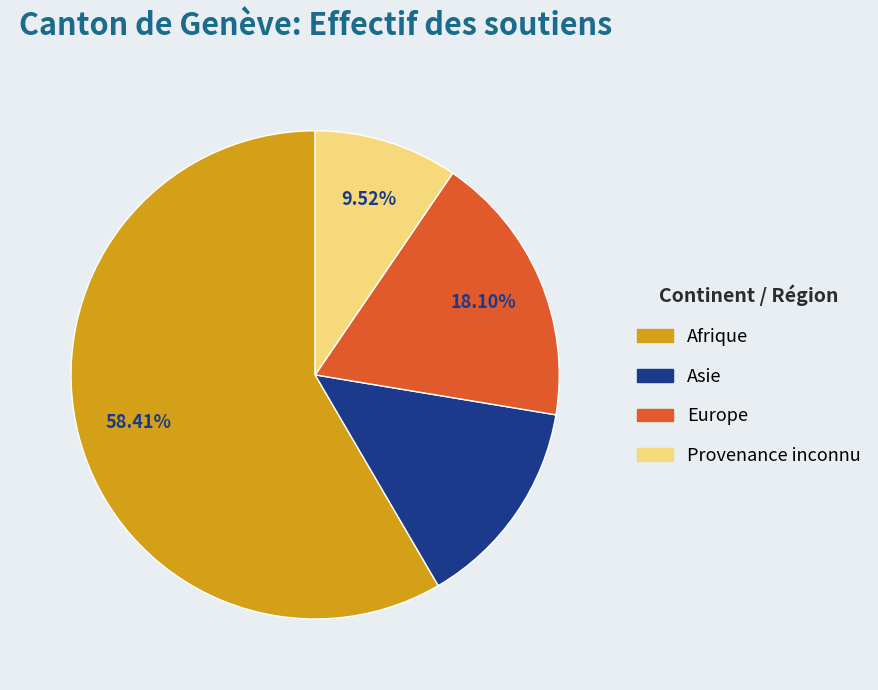

To the nearest percent, what is the difference between the Provenance inconnu and Europe slice percentages?

9%